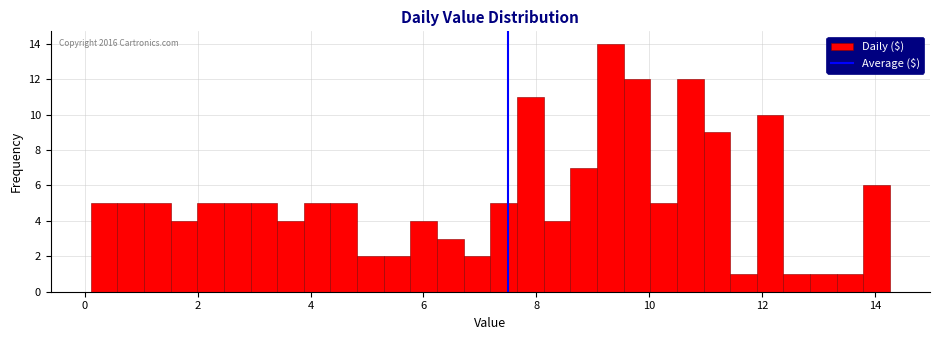

Read against the x-axis, roughly where is the centre of the tallest bar?

9.4